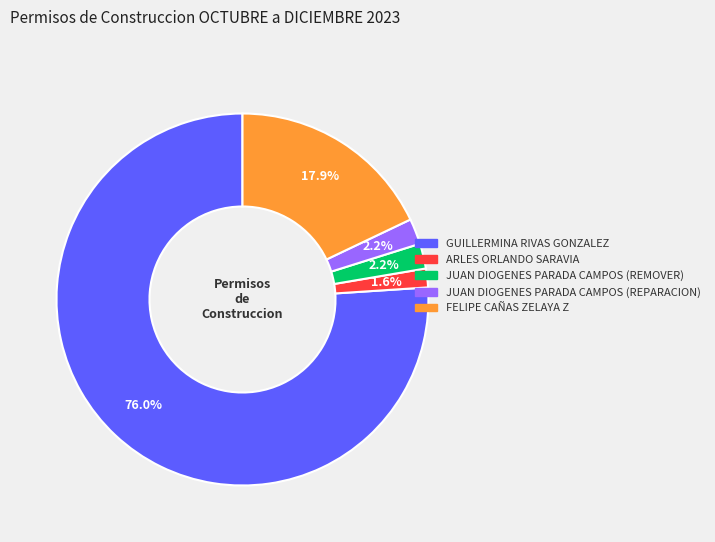

To the nearest percent, what is the difference between the largest and smallest slice percentages?

74%